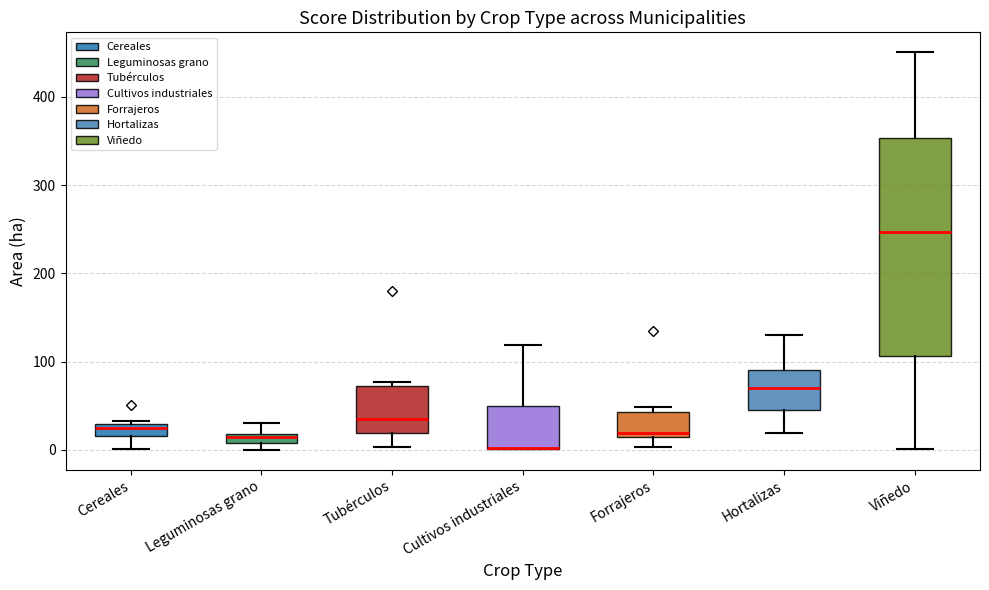

Which box is the tallest, from its lower edge to its upper edge?

Viñedo